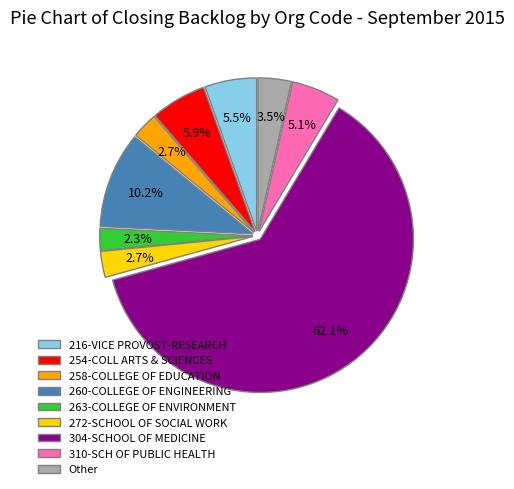

To the nearest percent, what is the average slice percentage?

11%